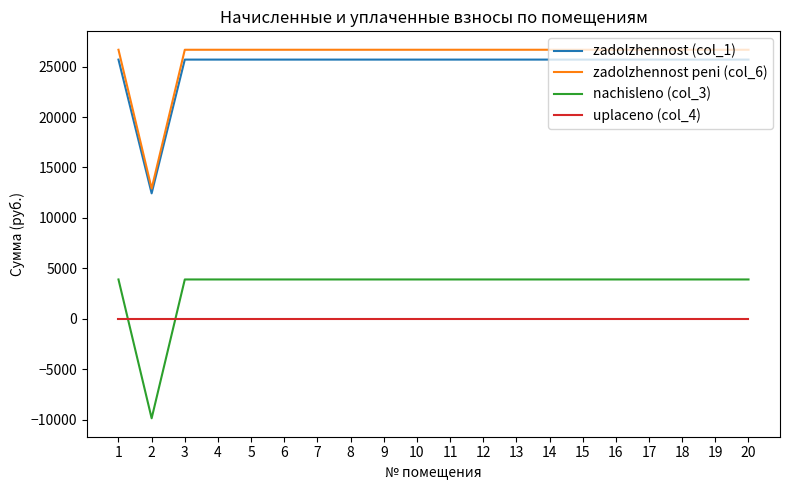

Reading right to left, list all the values displayed in this chart.

zadolzhennost (col_1): 25689.0	25689.0	25689.0	25689.0	25689.0	25689.0	25689.0	25689.0	25689.0	25689.0	25689.0	25689.0	25689.0	25689.0	25689.0	25689.0	25689.0	25689.0	12433.4	25689.0
zadolzhennost peni (col_6): 26664.0	26664.0	26664.0	26664.0	26664.0	26664.0	26664.0	26664.0	26664.0	26664.0	26664.0	26664.0	26664.0	26664.0	26664.0	26664.0	26664.0	26664.0	12905.3	26664.0
nachisleno (col_3): 3900.0	3900.0	3900.0	3900.0	3900.0	3900.0	3900.0	3900.0	3900.0	3900.0	3900.0	3900.0	3900.0	3900.0	3900.0	3900.0	3900.0	3900.0	-9858.7	3900.0
uplaceno (col_4): 0.0	0.0	0.0	0.0	0.0	0.0	0.0	0.0	0.0	0.0	0.0	0.0	0.0	0.0	0.0	0.0	0.0	0.0	0.0	0.0